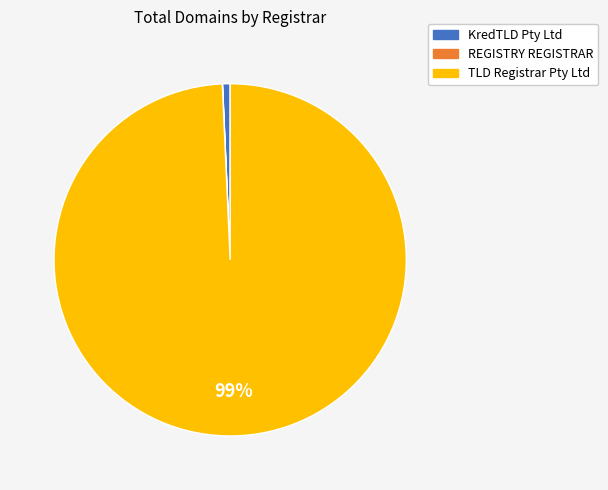

True or false: KredTLD Pty Ltd accounts for 1% of the total.

True